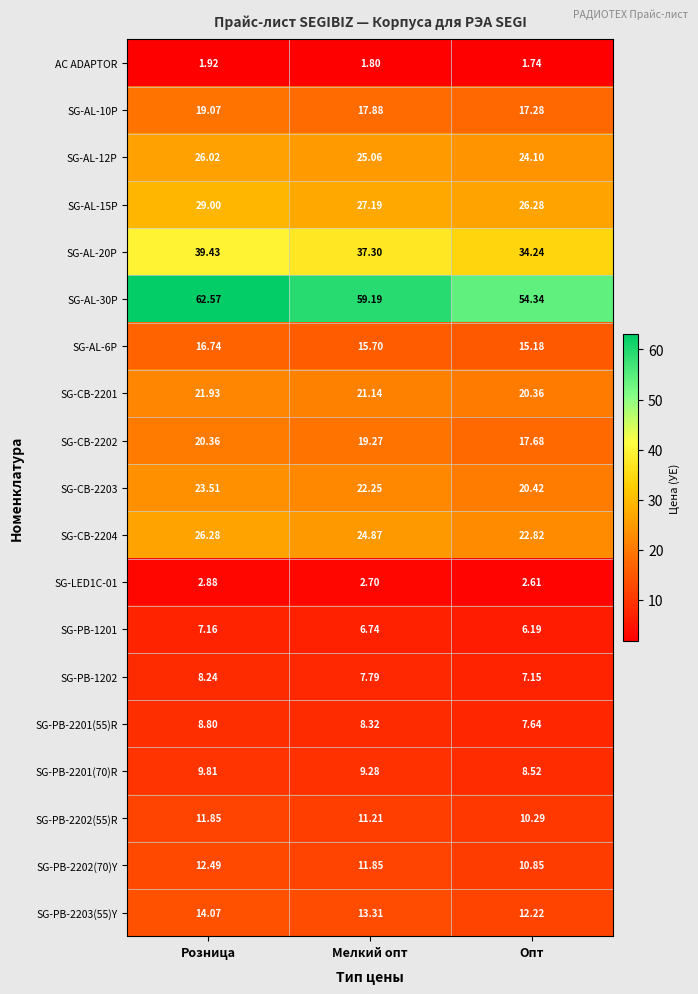

What is the total value across all series at Опт?

319.9